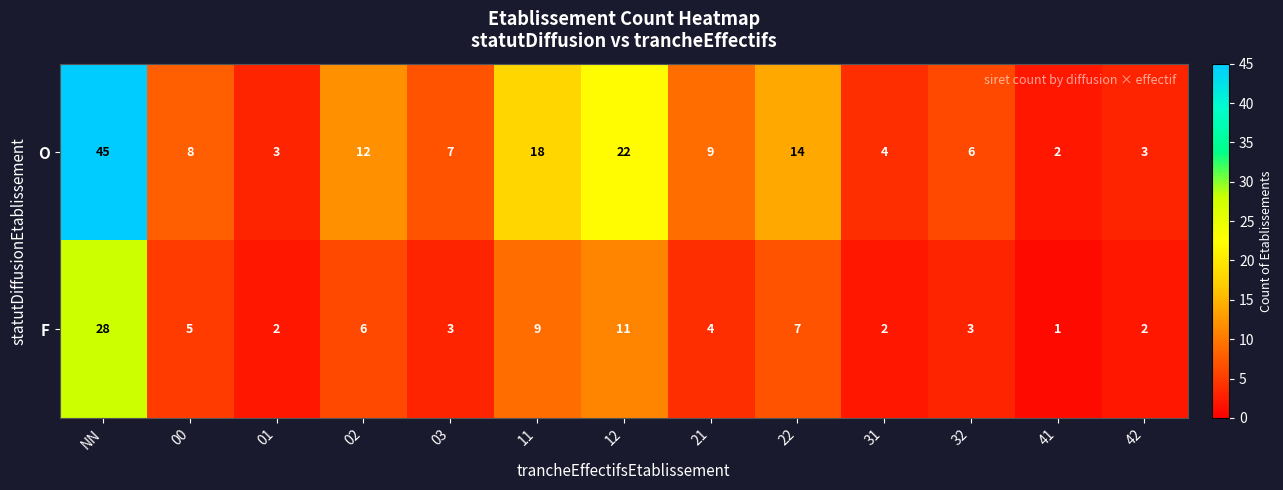

Rank the series at 21 from lowest to highest value.

F, O